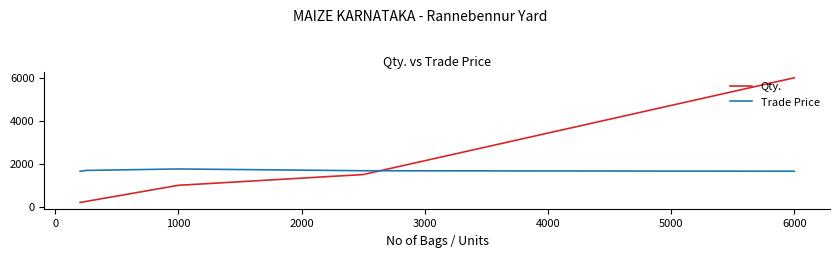

Does the chart have visible grid lines?

No